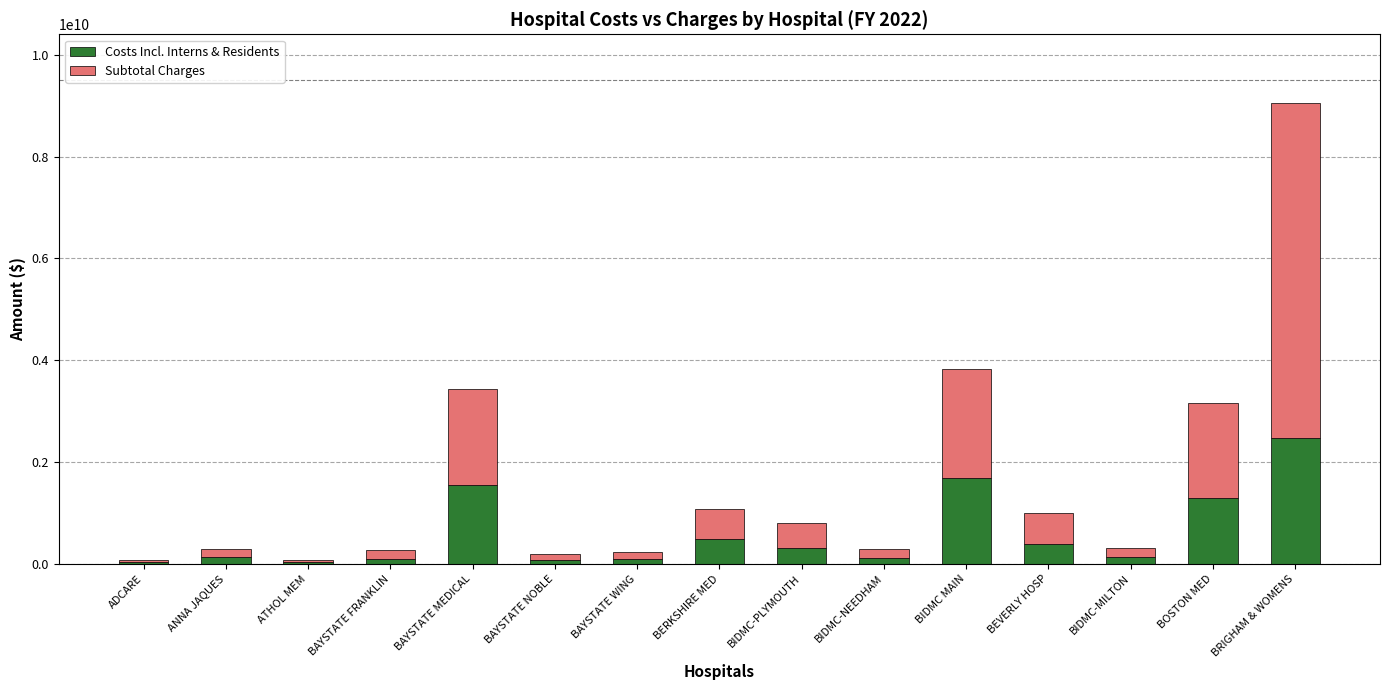

What is the difference between the maximum and minimum values in the Costs Incl. Interns & Residents series?

2443165370